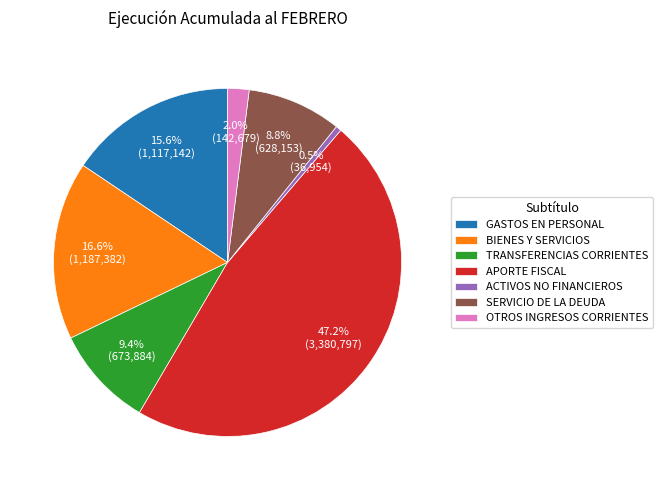

To the nearest percent, what portion does GASTOS EN PERSONAL represent?

16%